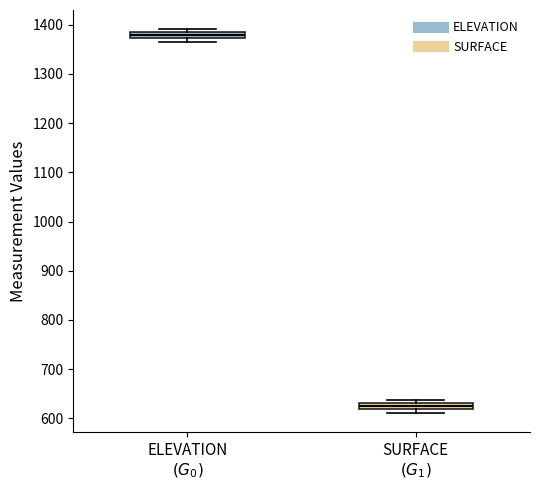

Which box's median line is the lowest?

SURFACE $(G_1)$